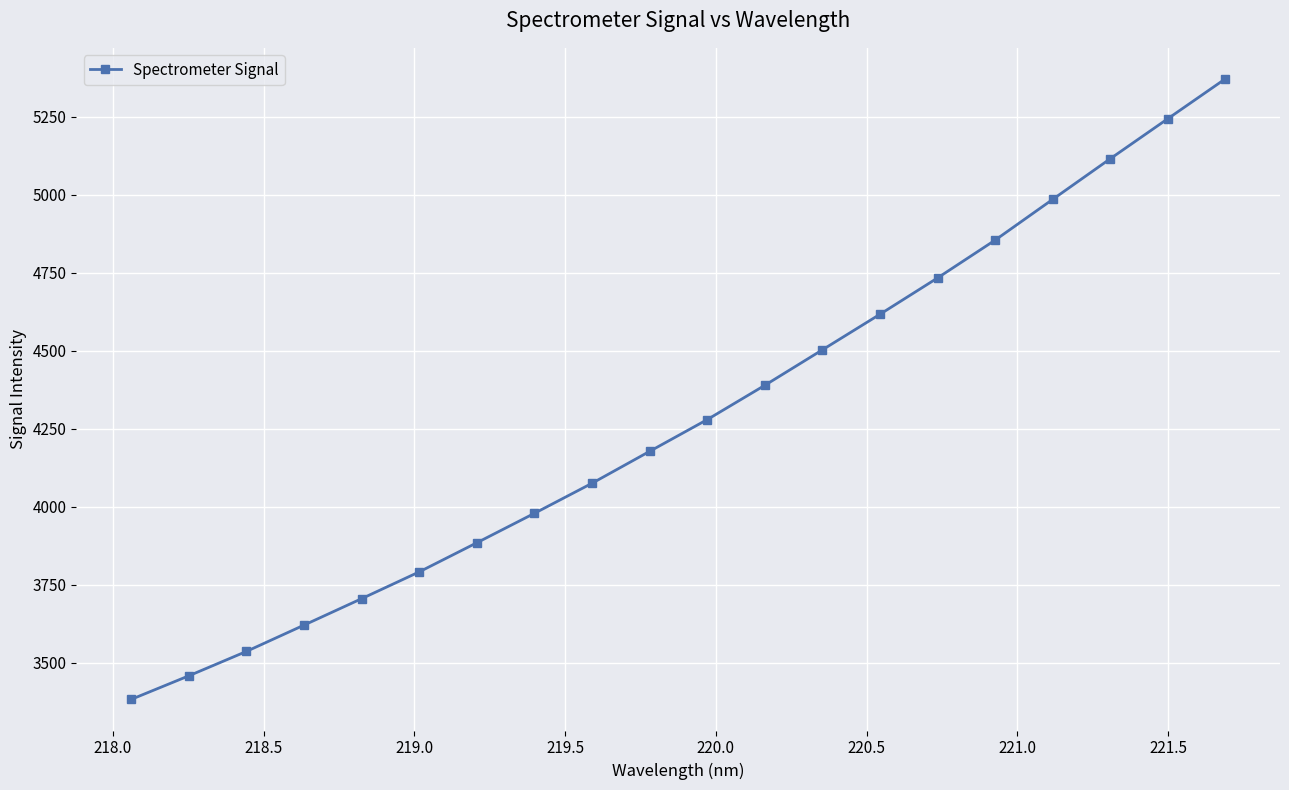

Reading left to right, transcribe all the data shown in this chart.

3381.5	3457.1	3535.4	3619.7	3704.6	3790.5	3883.9	3978.4	4074.8	4177.1	4278.9	4388.9	4502.7	4616.8	4733.3	4854.5	4985.3	5115.6	5243.9	5371.9